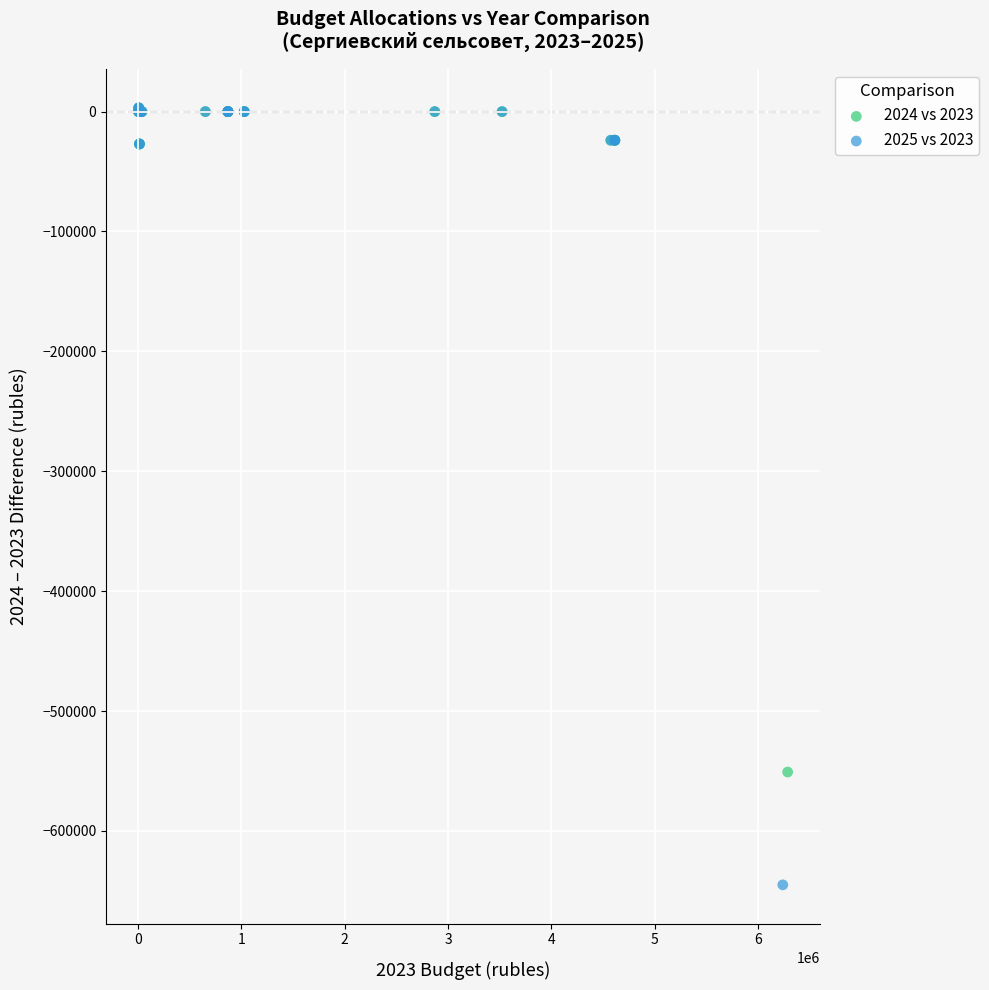

Which series reaches the minimum Y coordinate?

2025 vs 2023